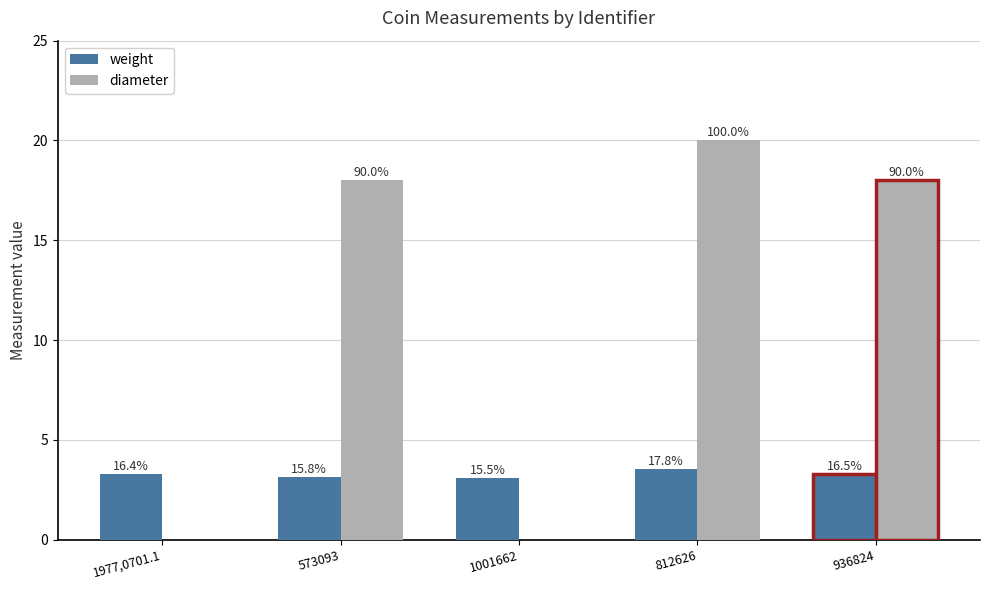

What is the total value across all series at 1001662?

3.1